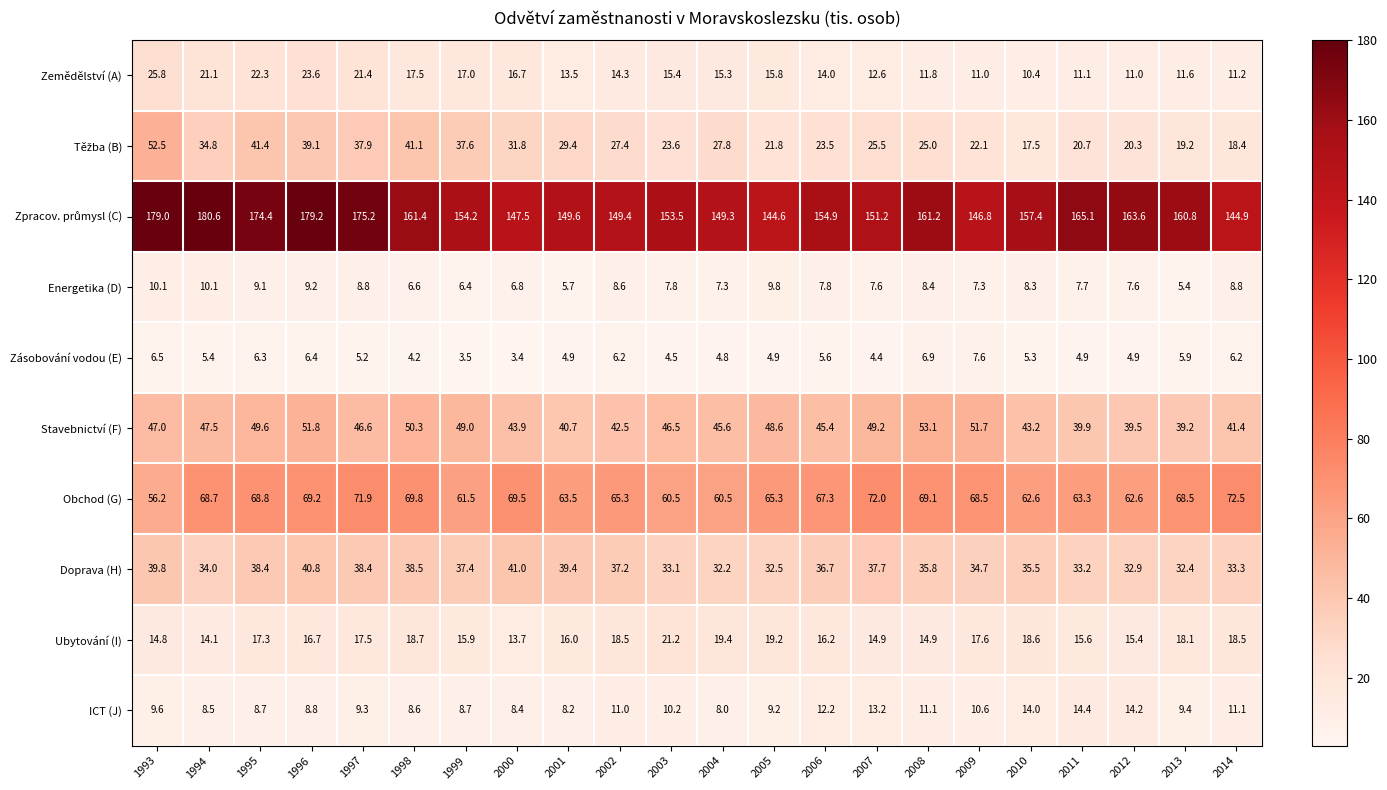

Is it true that Ubytování (I) equals 9.8 at 1995?

False